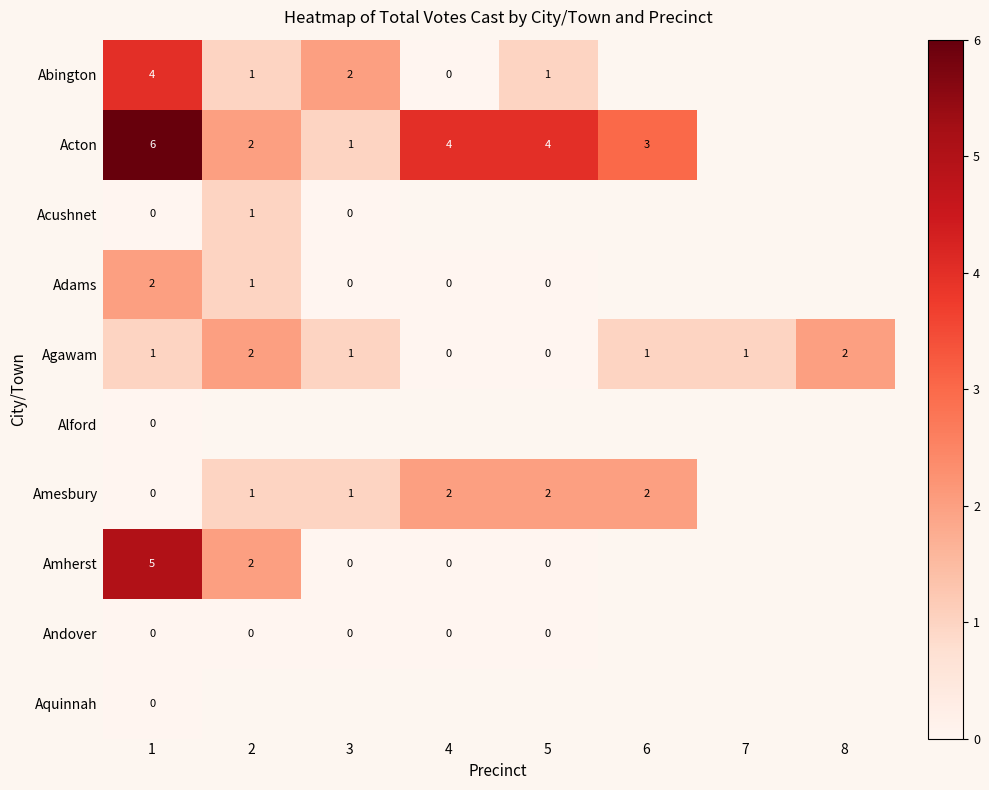

True or false: Abington has a value of 2 at 3.

True